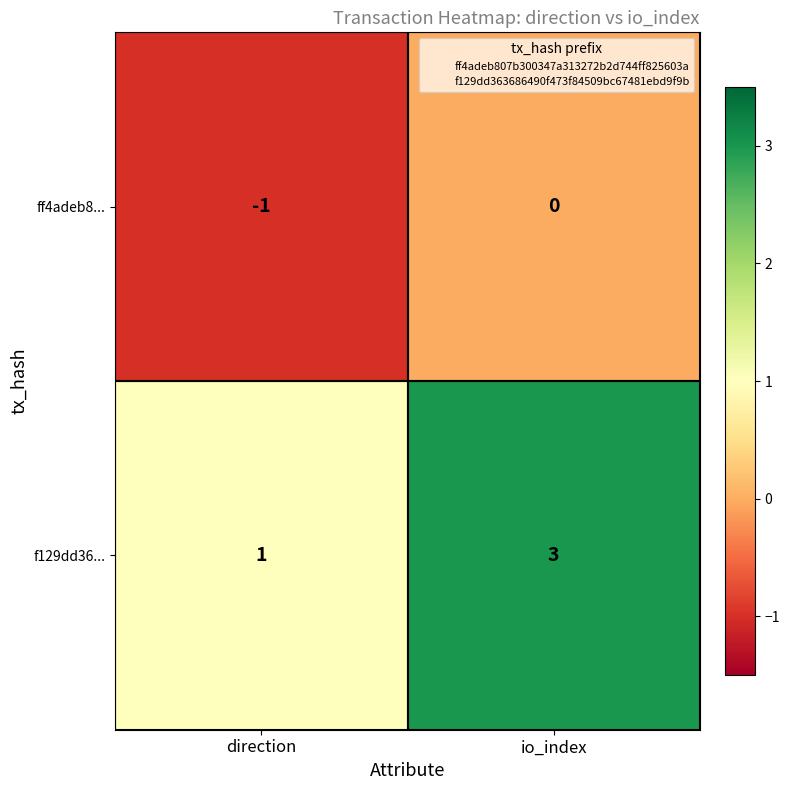

Reading right to left, transcribe all the data shown in this chart.

ff4adeb8...: io_index=0	direction=-1
f129dd36...: io_index=3	direction=1